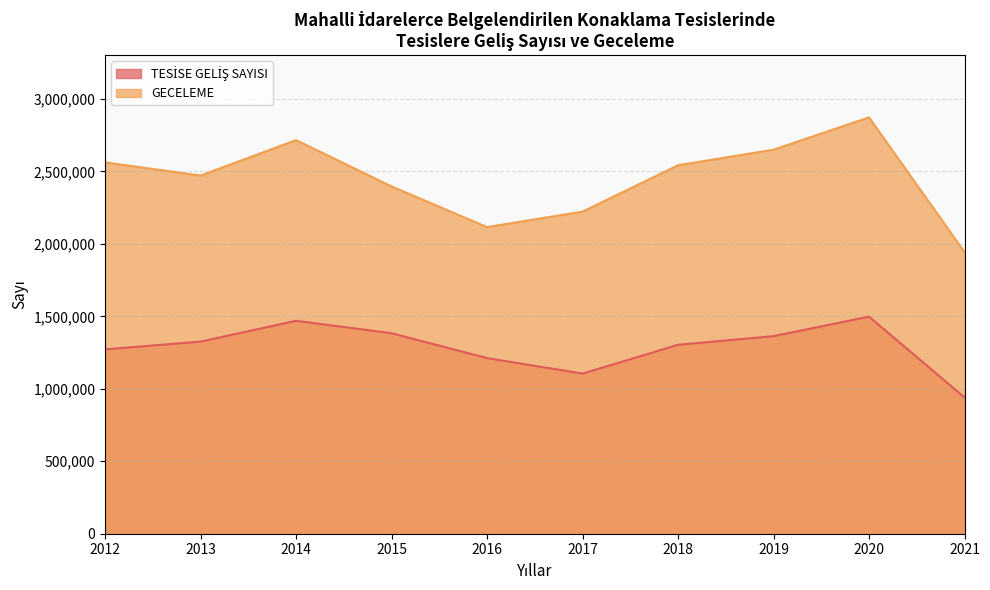

What is the maximum value shown in the chart?

2872303